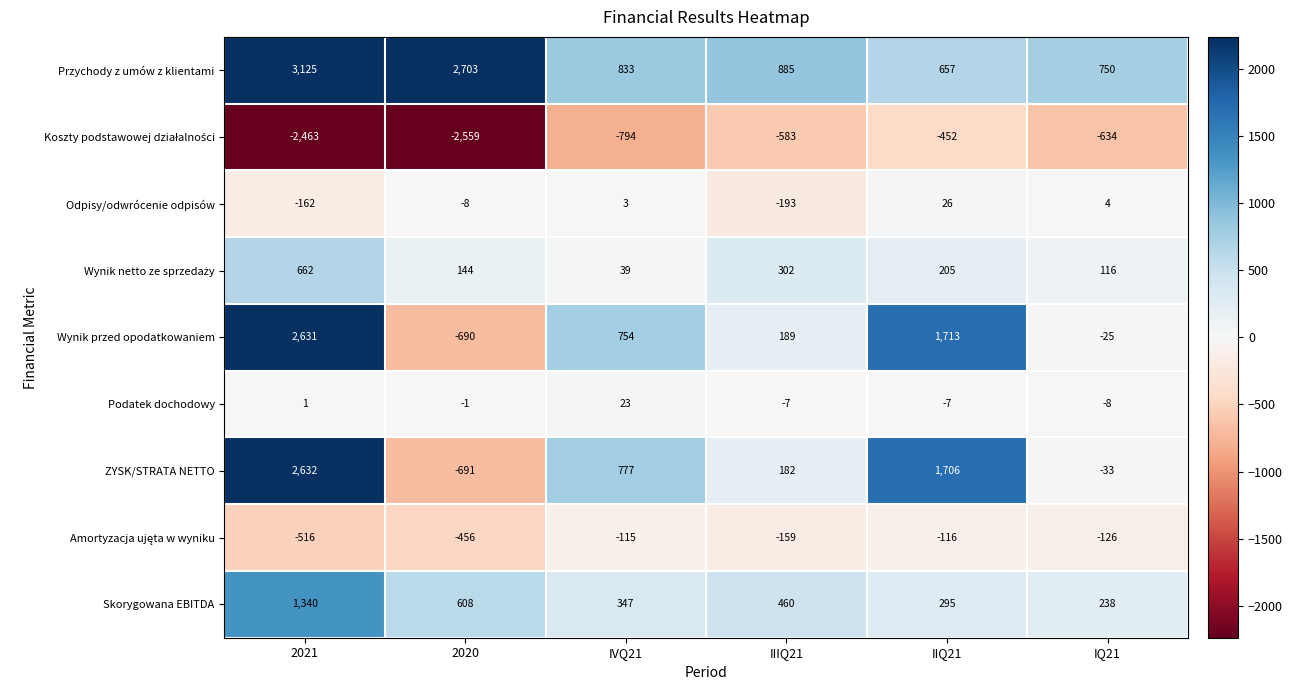

At which category is the sum across all series the highest?

2021